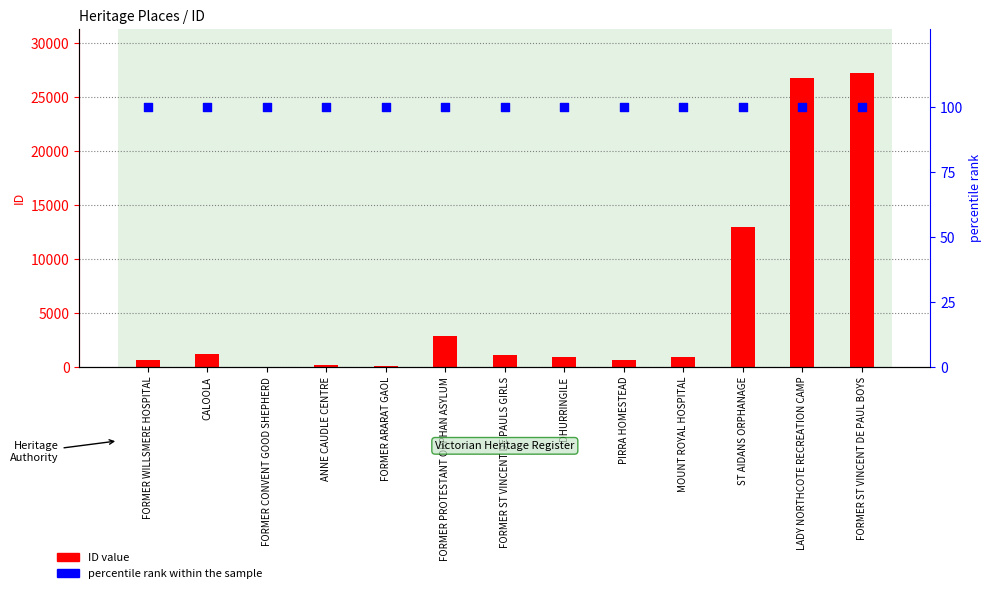

Which series has the largest Y range (max minus min)?

ID